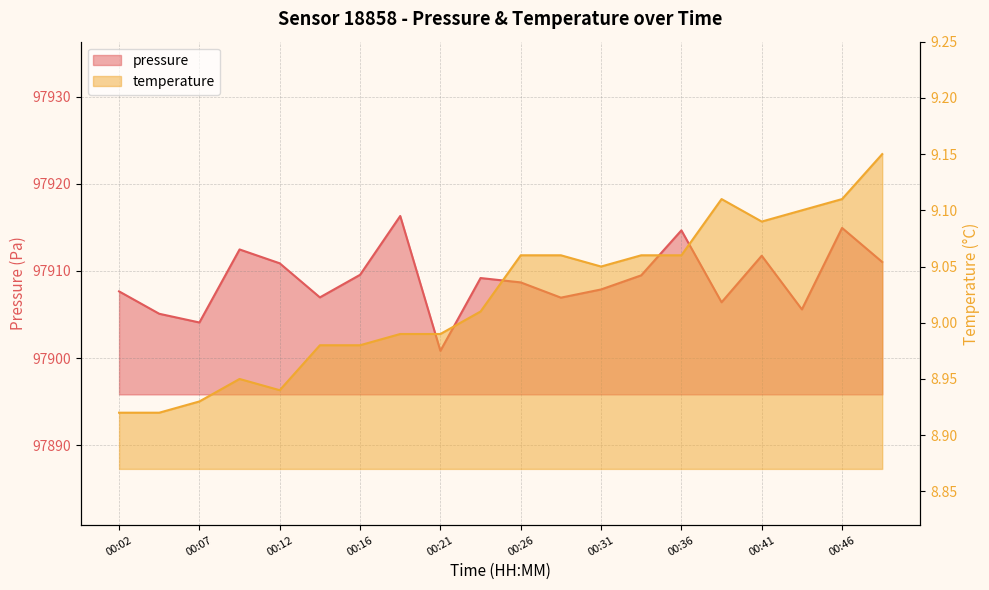

At which label does pressure first exceed 97909?

00:09